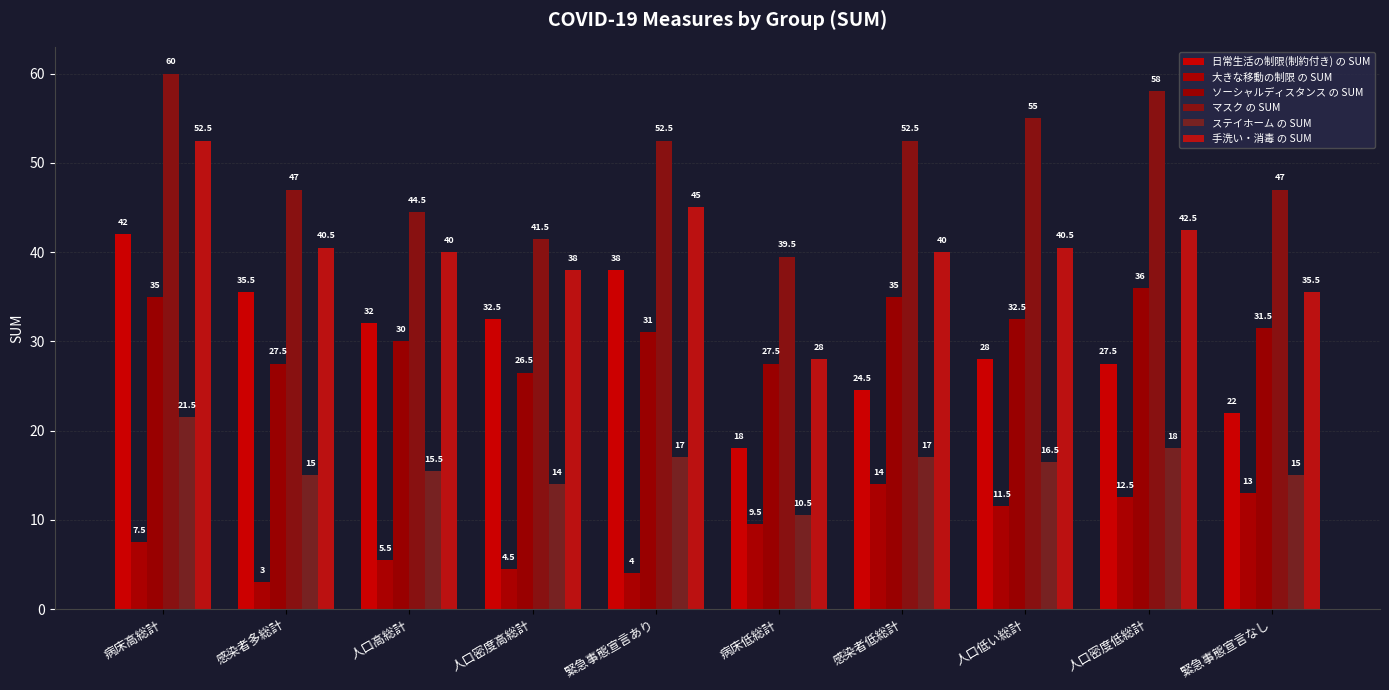

Rank the series by their maximum value, from highest to lowest.

マスク の SUM, 手洗い・消毒 の SUM, 日常生活の制限(制約付き) の SUM, ソーシャルディスタンス の SUM, ステイホーム の SUM, 大きな移動の制限 の SUM